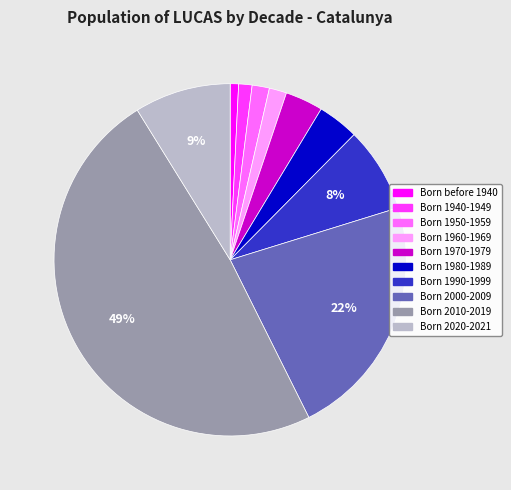

How many segments does this pie chart have?

10